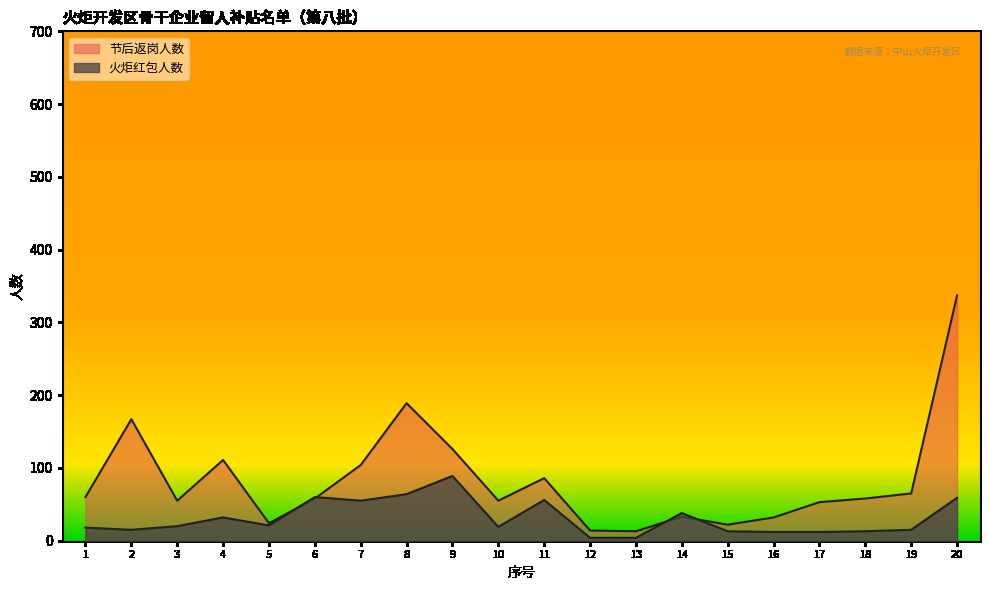

List the series in order of their overall mean, lowest first.

火炬红包人数, 节后返岗人数